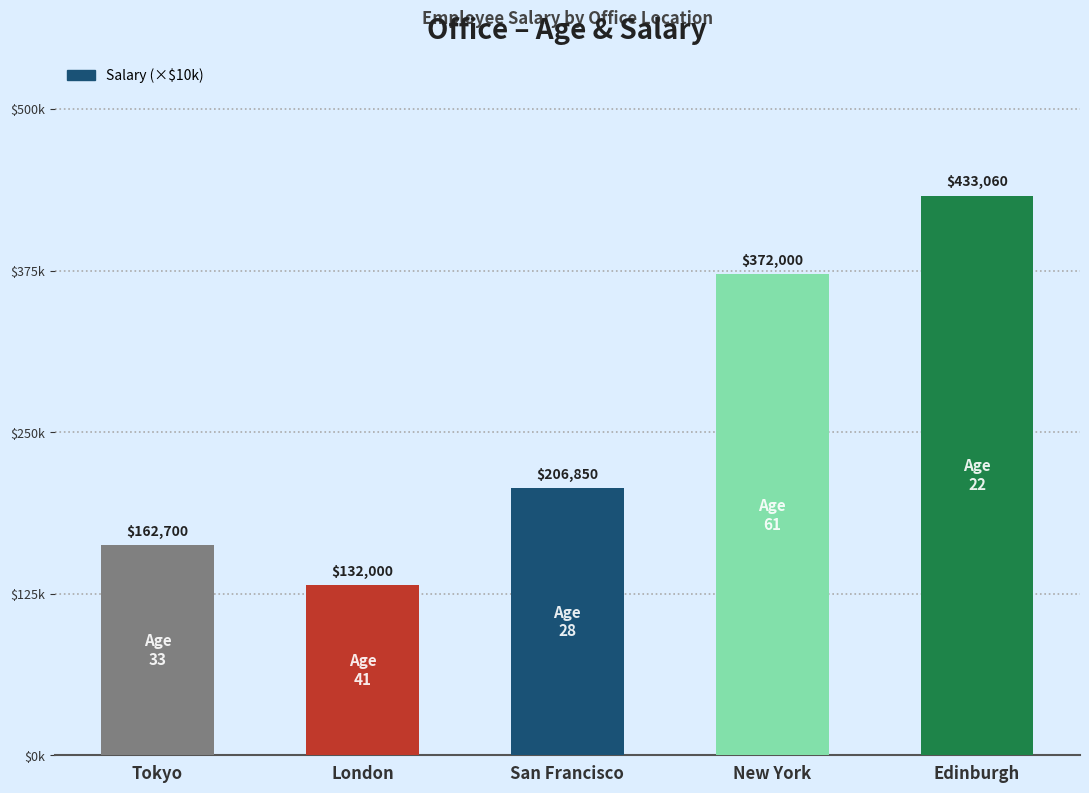

Is it true that the value at New York is 37.2?

True